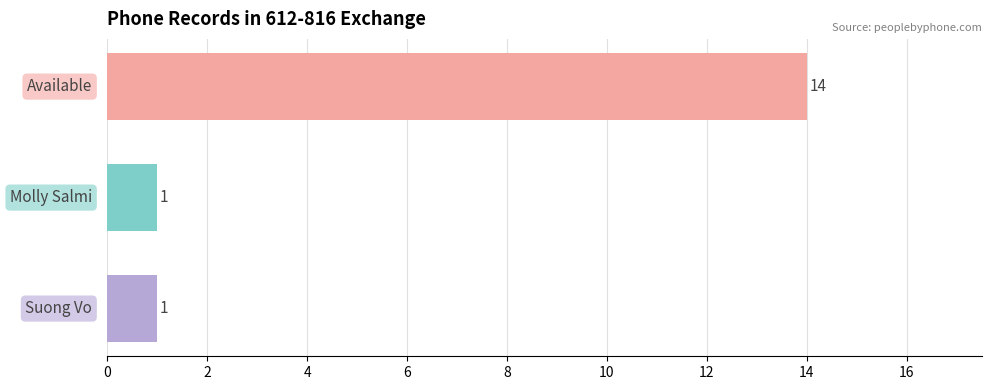

Count the values in the range 1 to 14.

3